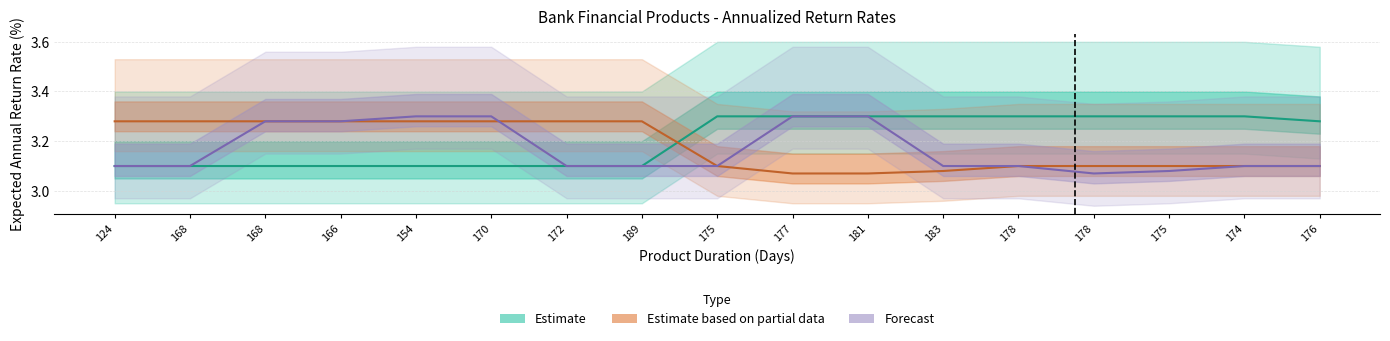

Reading left to right, what are all the values shown in this chart?

Estimate: 3.1	3.1	3.1	3.1	3.1	3.1	3.1	3.1	3.3	3.3	3.3	3.3	3.3	3.3	3.3	3.3	3.3
Estimate based on partial data: 3.3	3.3	3.3	3.3	3.3	3.3	3.3	3.3	3.1	3.1	3.1	3.1	3.1	3.1	3.1	3.1	3.1
Forecast: 3.1	3.1	3.3	3.3	3.3	3.3	3.1	3.1	3.1	3.3	3.3	3.1	3.1	3.1	3.1	3.1	3.1